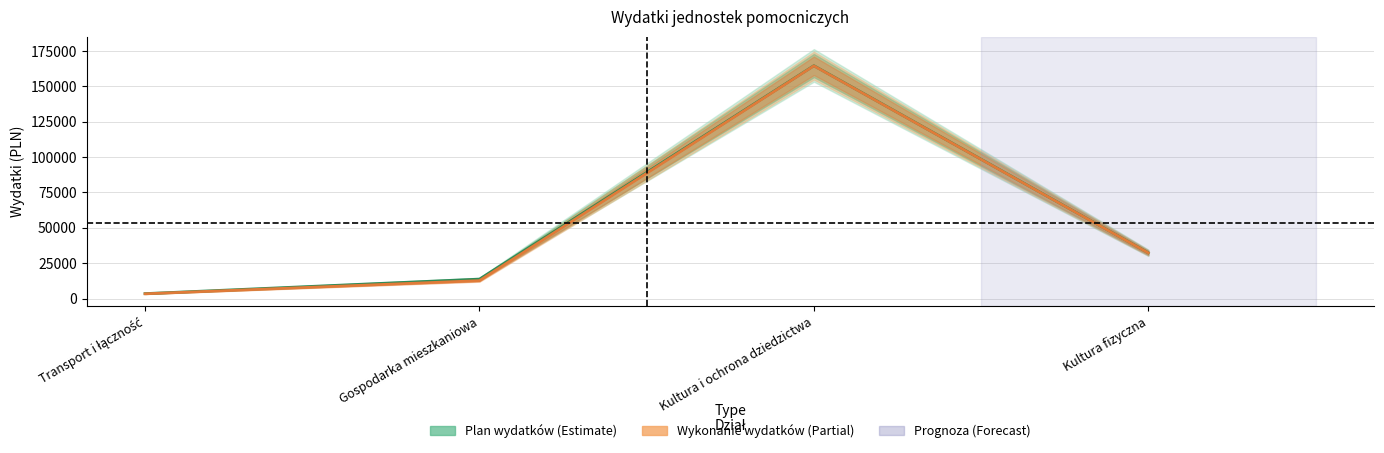

How many data points in Plan wydatków are less than 32374?

2